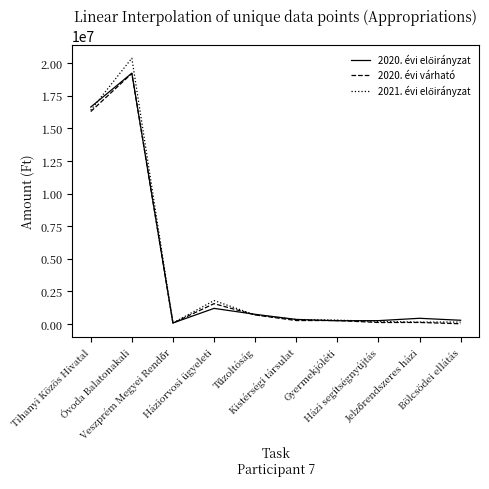

What is the greatest value displayed?

20390000